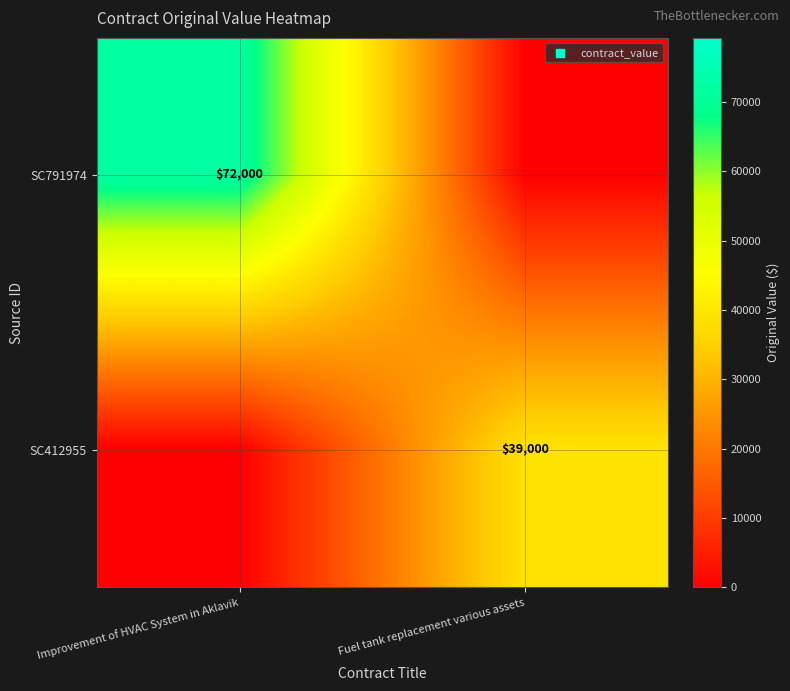

True or false: SC412955 has a value of 68839 at Fuel tank replacement various assets.

False